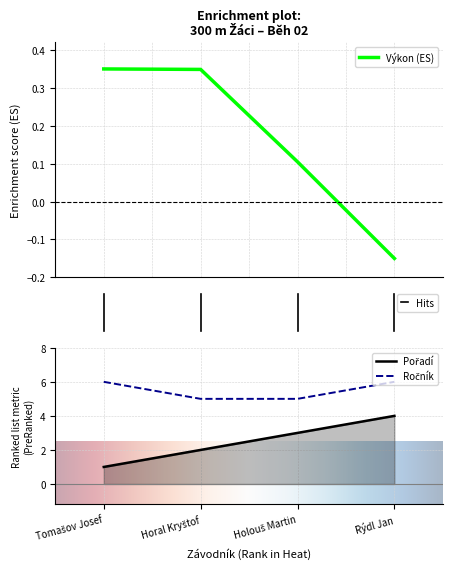

True or false: Výkon (ES) has more than 2 interior local peaks.

False